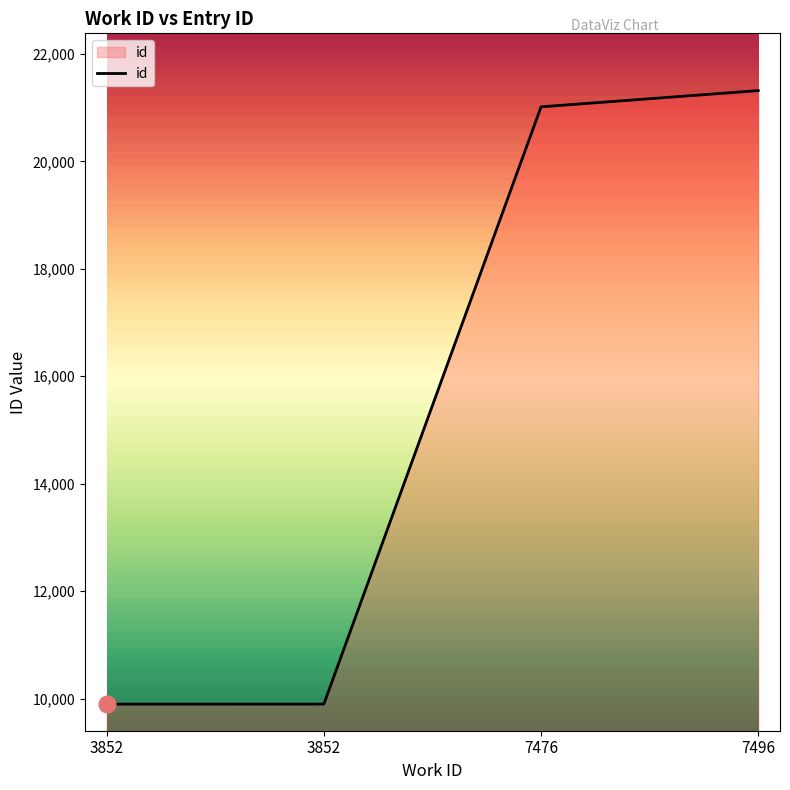

Where is the data nearest to the value 15607?

7476